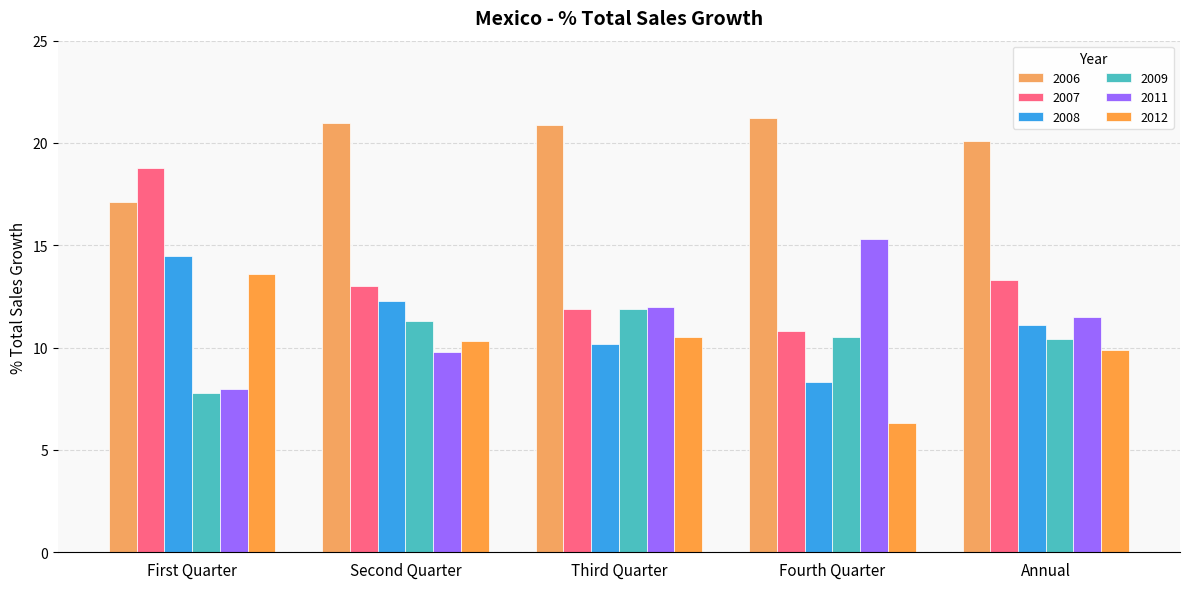

What is the sum of all 2006 values?

100.3